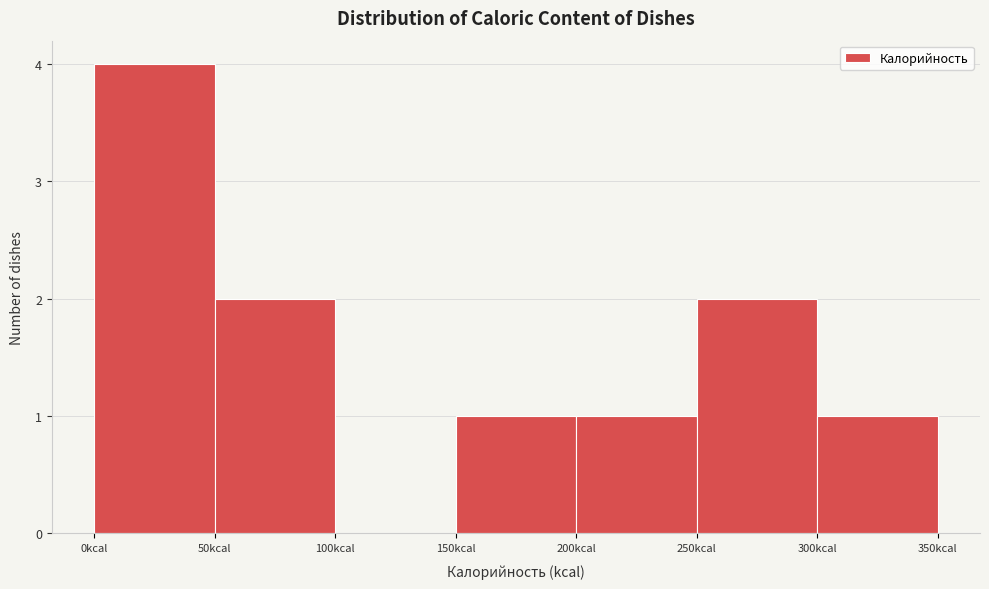

Over which range of the x-axis is the bar tallest?

0 to 50